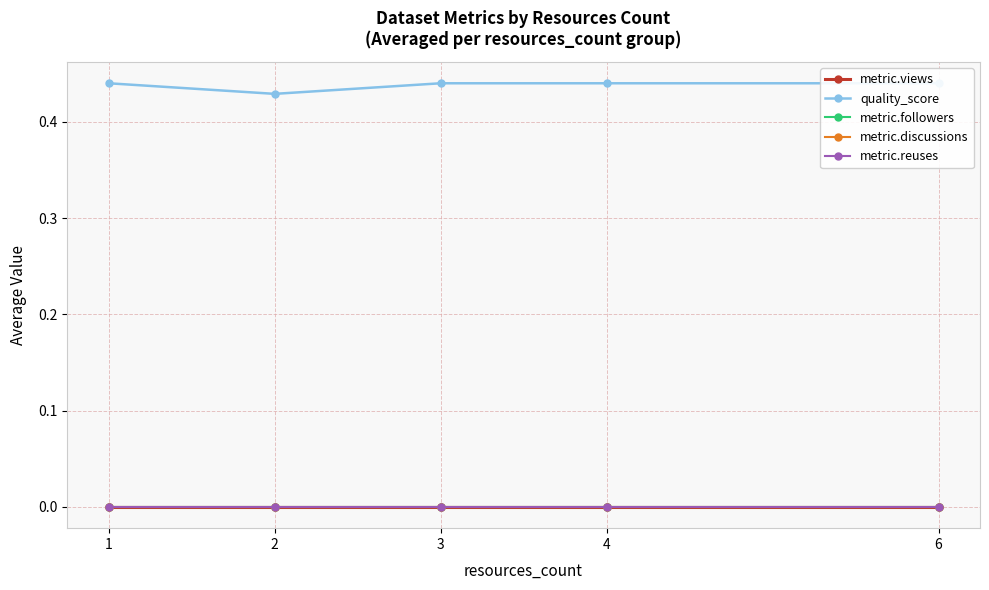

Does the chart have visible grid lines?

Yes